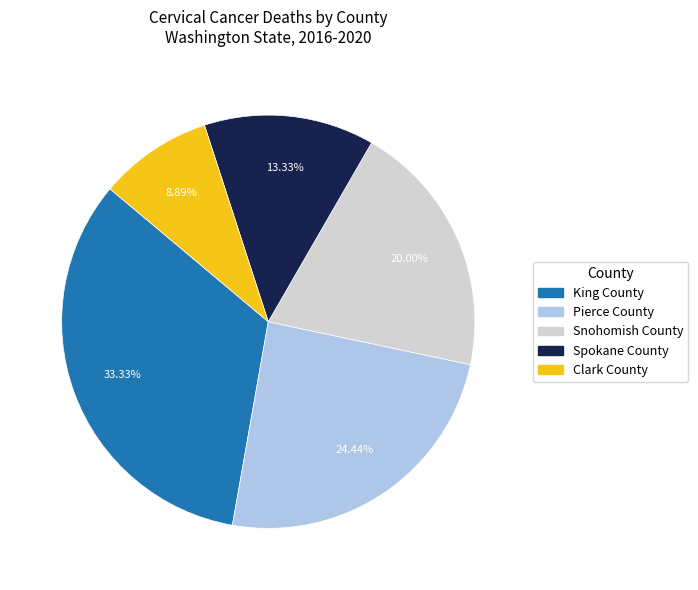

Count the number of slices in the pie.

5